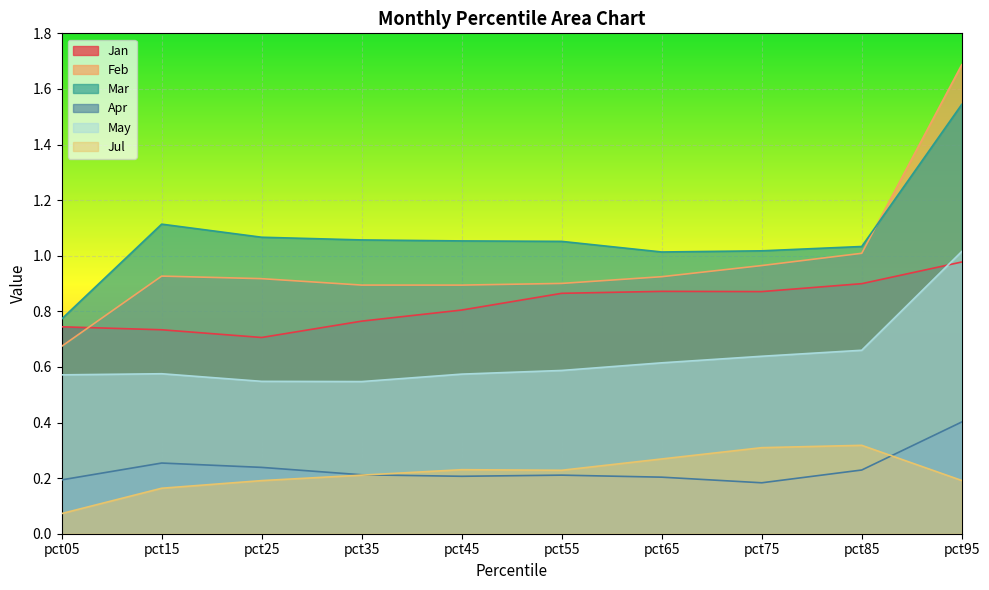

True or false: Jul and Feb intersect in this chart.

False